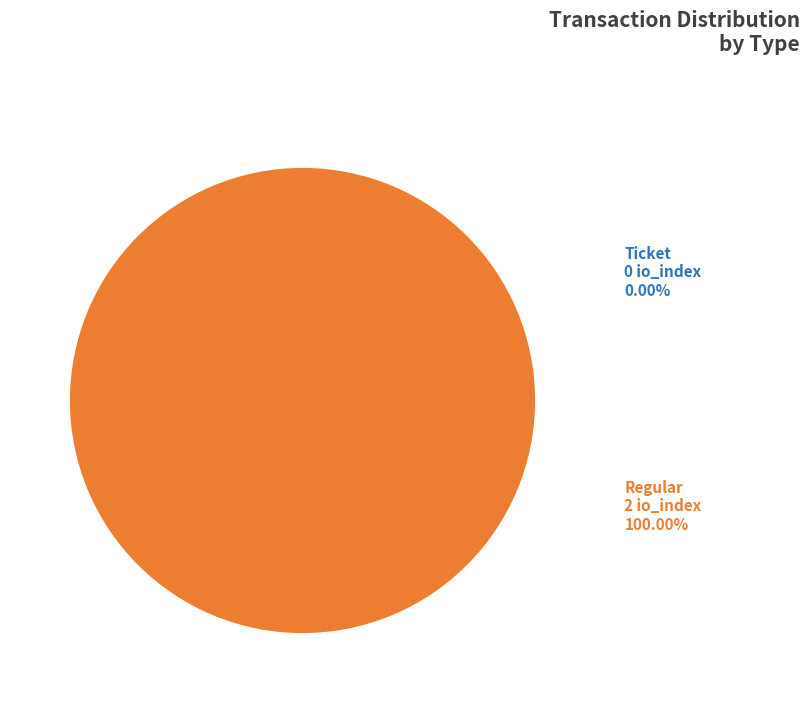

What percentage is the Regular slice, to the nearest percent?

100%